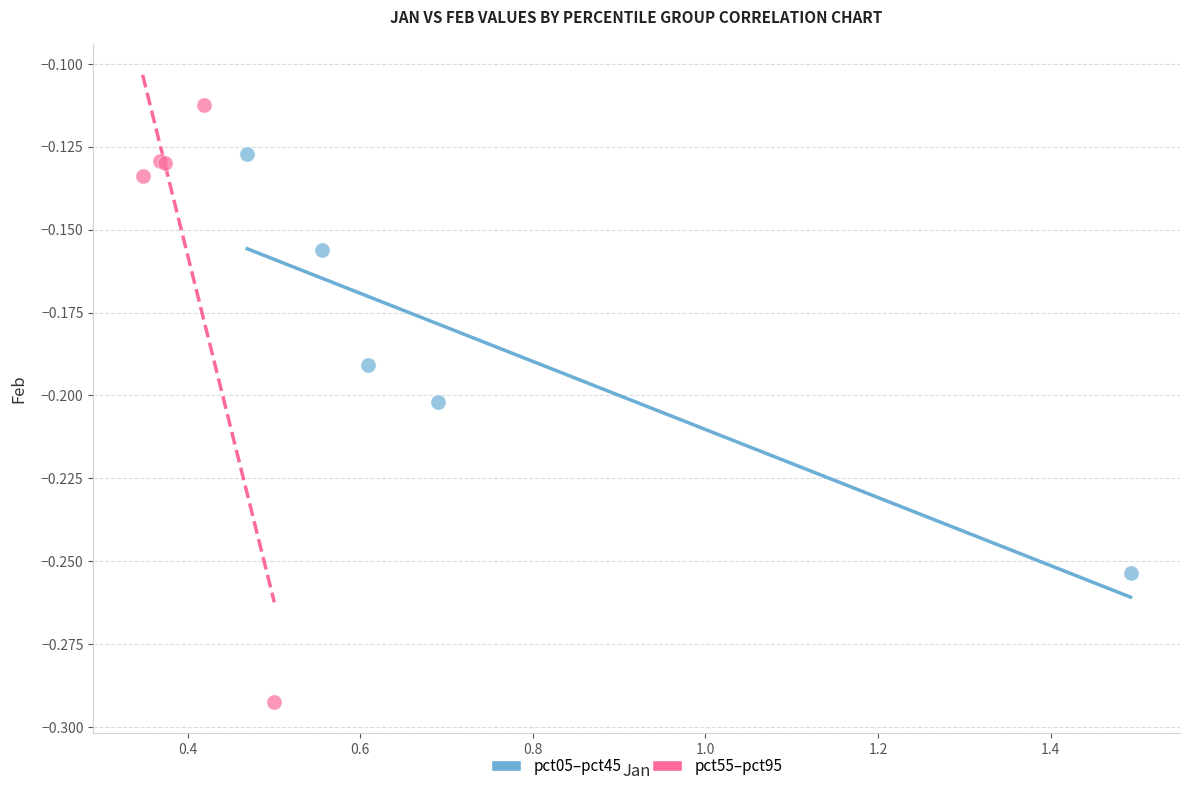

Which series has the largest Y range (max minus min)?

pct55–pct95